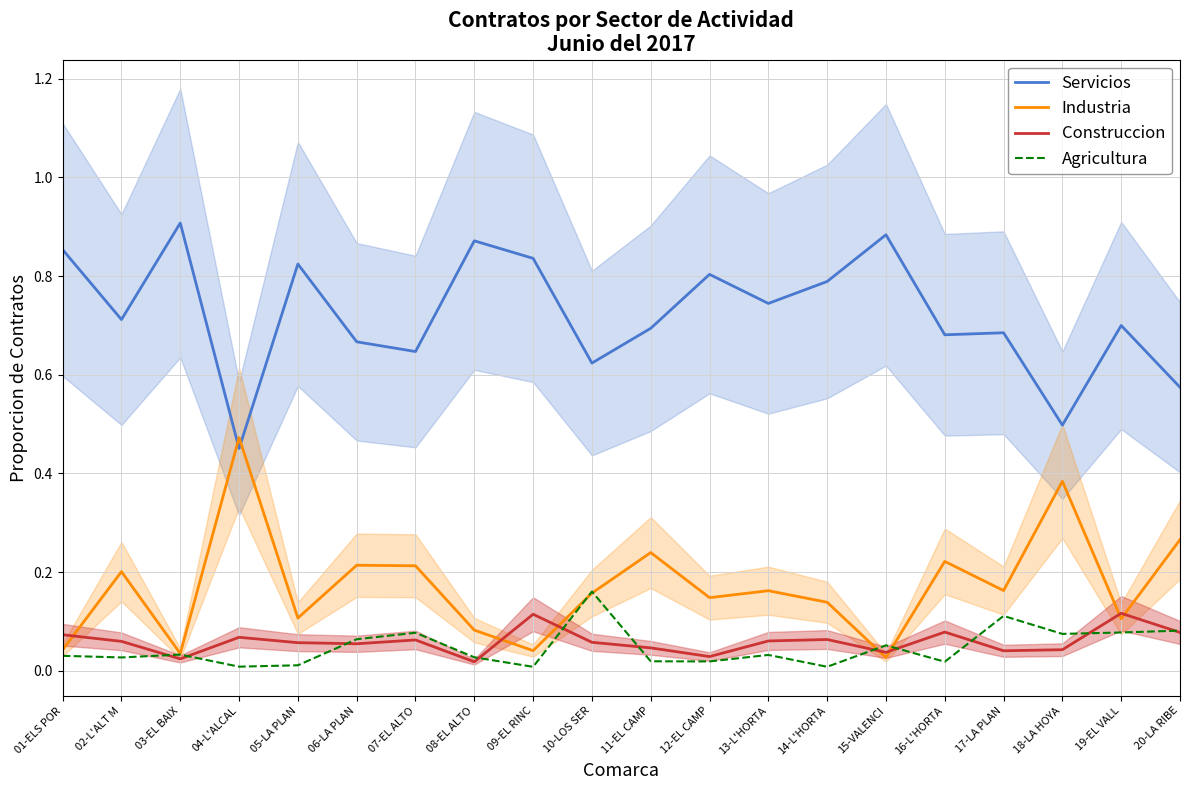

Reading left to right, list all the values displayed in this chart.

Servicios: 0.9	0.7	0.9	0.5	0.8	0.7	0.6	0.9	0.8	0.6	0.7	0.8	0.7	0.8	0.9	0.7	0.7	0.5	0.7	0.6
Industria: 0.0	0.2	0.0	0.5	0.1	0.2	0.2	0.1	0.0	0.2	0.2	0.1	0.2	0.1	0.0	0.2	0.2	0.4	0.1	0.3
Construccion: 0.1	0.1	0.0	0.1	0.1	0.1	0.1	0.0	0.1	0.1	0.0	0.0	0.1	0.1	0.0	0.1	0.0	0.0	0.1	0.1
Agricultura: 0.0	0.0	0.0	0.0	0.0	0.1	0.1	0.0	0.0	0.2	0.0	0.0	0.0	0.0	0.1	0.0	0.1	0.1	0.1	0.1